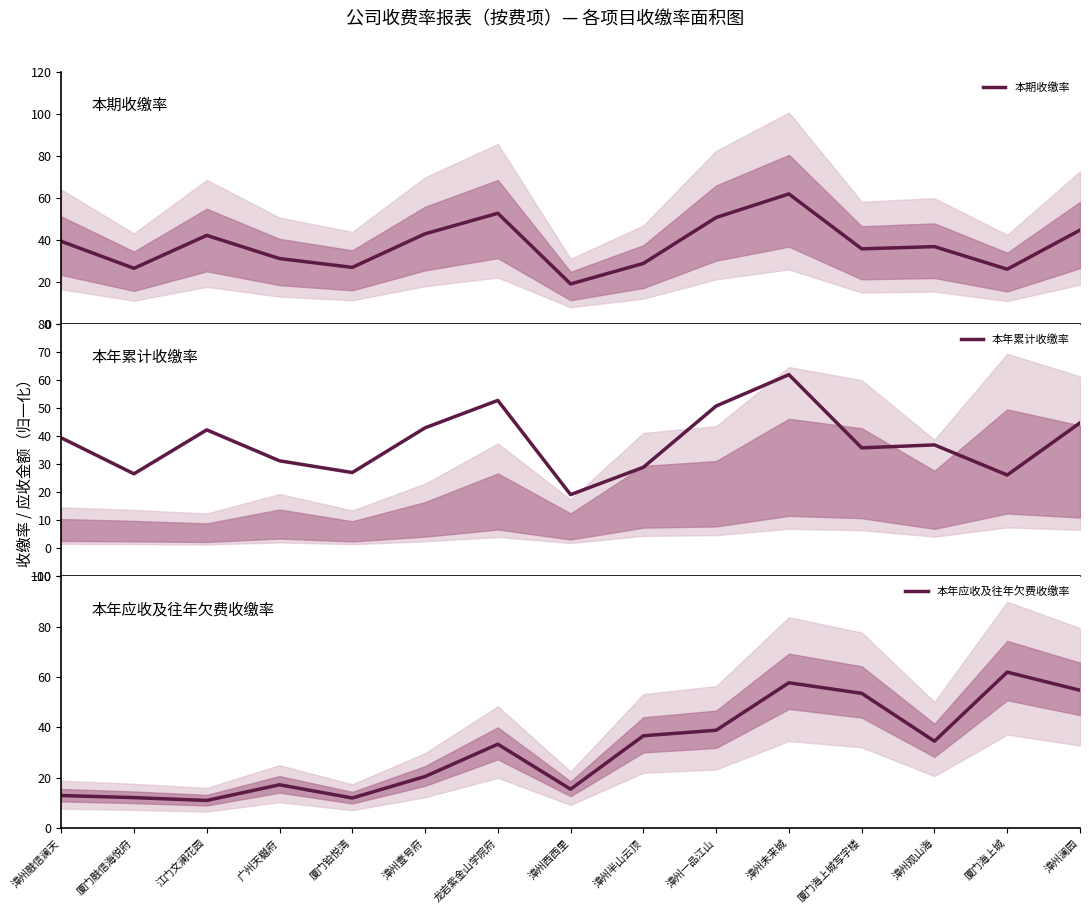

At which label is 本期收缴率 closest to 40?

漳州融信澜天